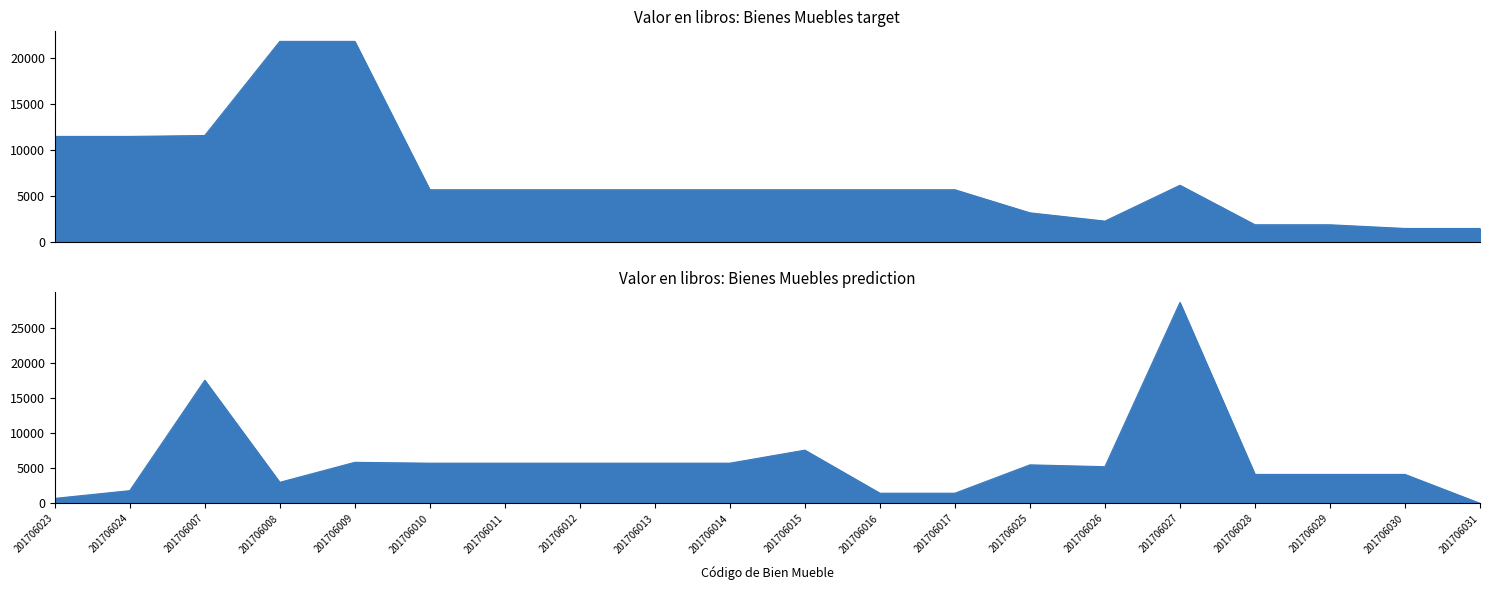

At which label does Valor en libros (target) reach its minimum?

201706030